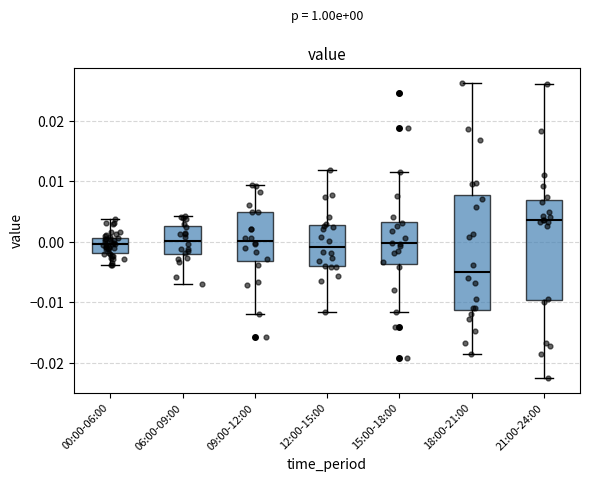

Comparing the boxes themselves (not the whiskers), which one is the tallest?

18:00-21:00